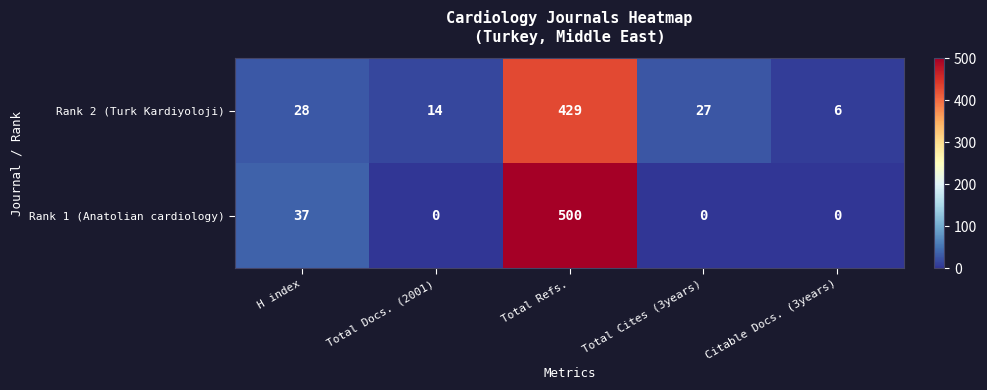

What is the maximum value shown in the chart?

500